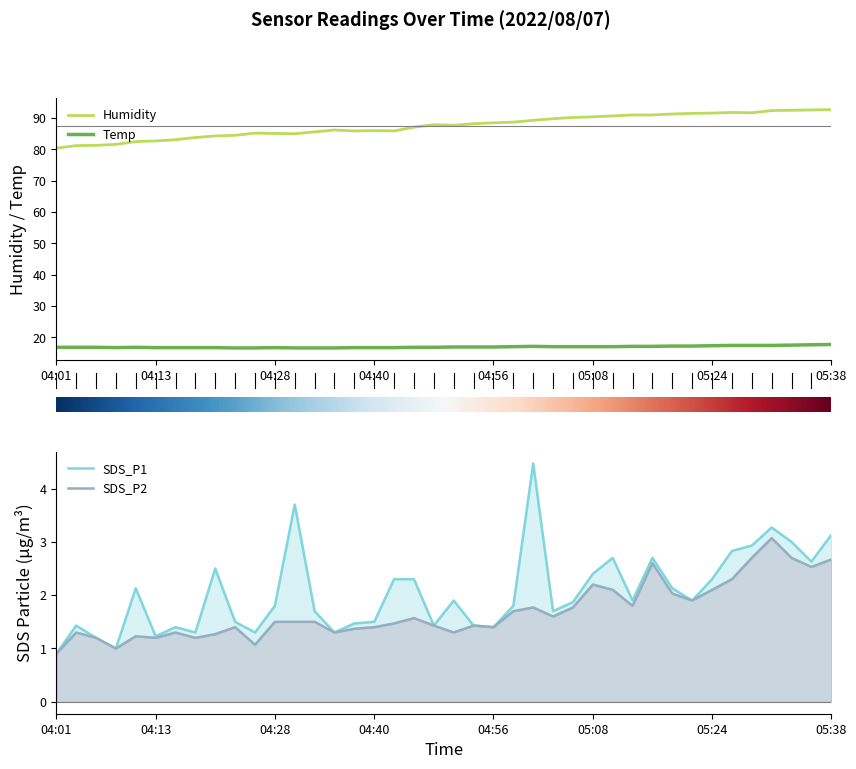

What is the average value of the SDS_P2 series?

1.7